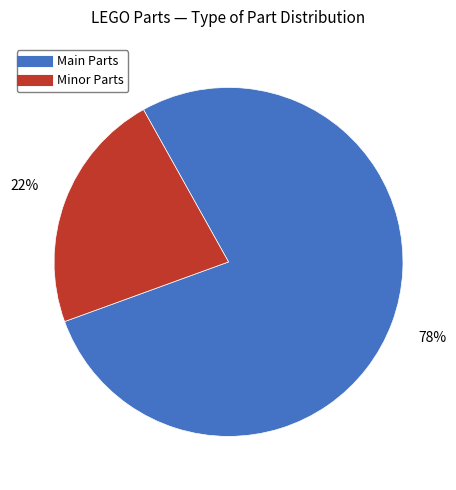

Count the number of slices in the pie.

2